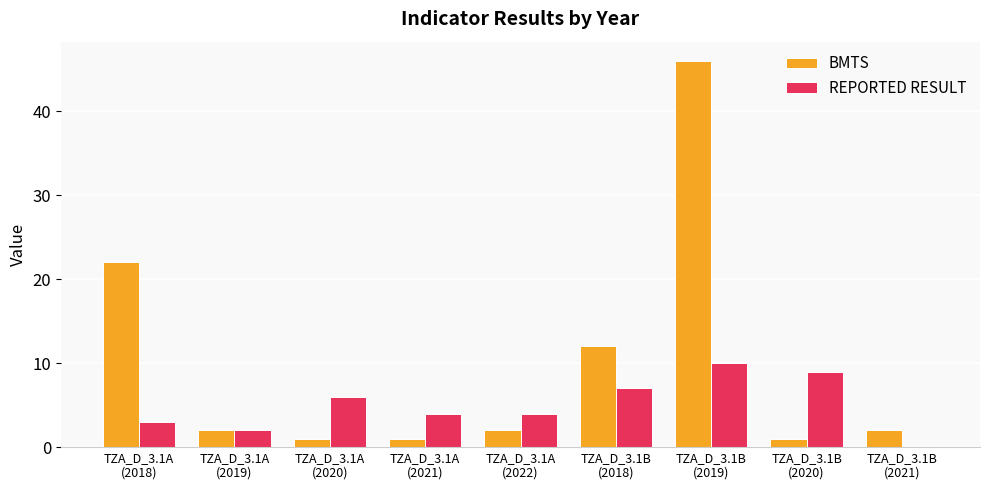

How many series are shown in this chart?

2